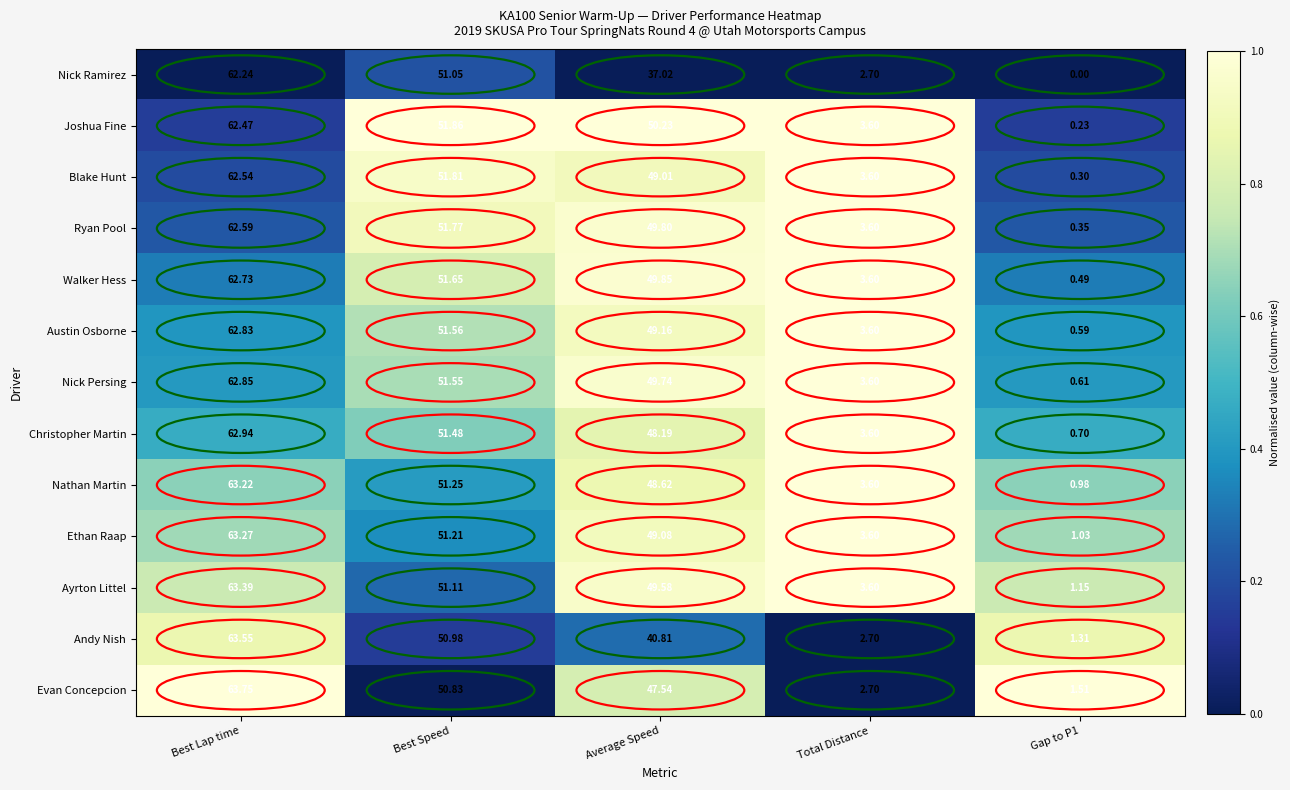

Is the value of Nick Ramirez at Gap to P1 greater than the value of Blake Hunt at Best Speed?

No